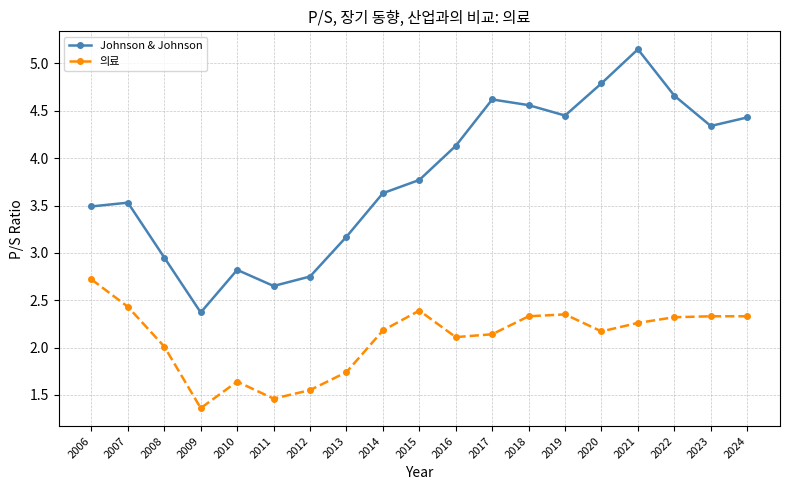

True or false: Johnson & Johnson and 의료 cross at least once.

False